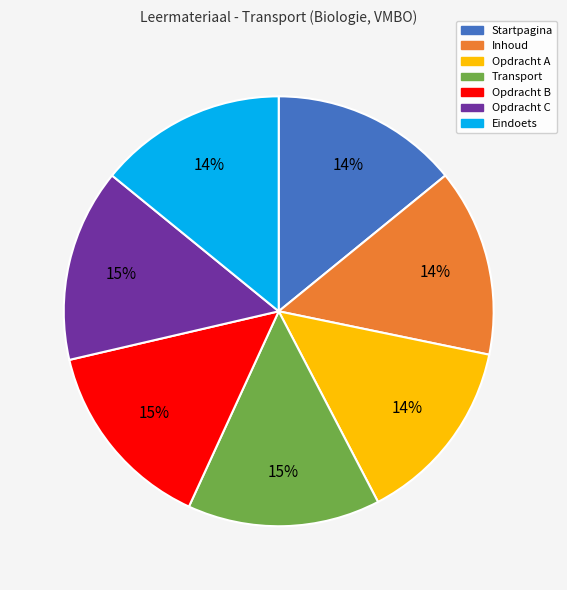

To the nearest percent, what is the combined percentage of Opdracht B and Inhoud?

29%